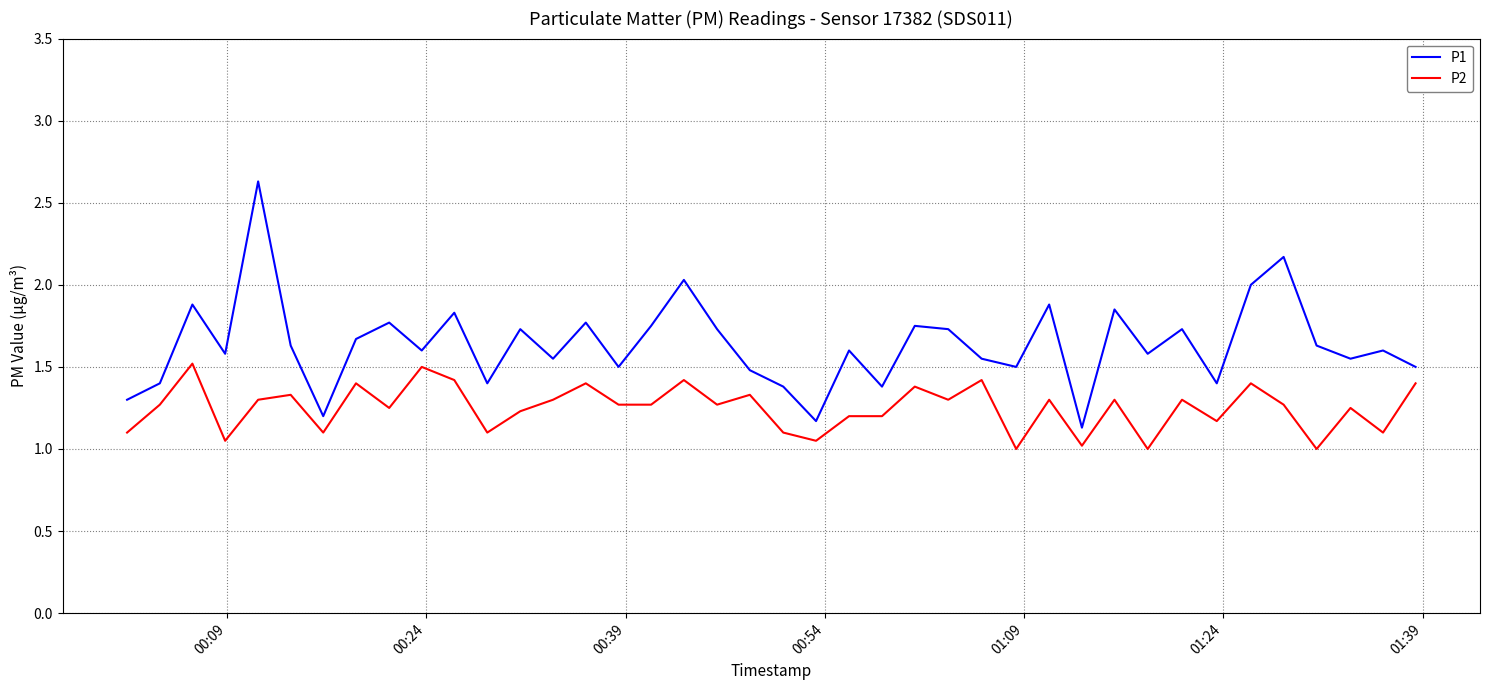

True or false: P2 has more than 1 interior local peaks.

True